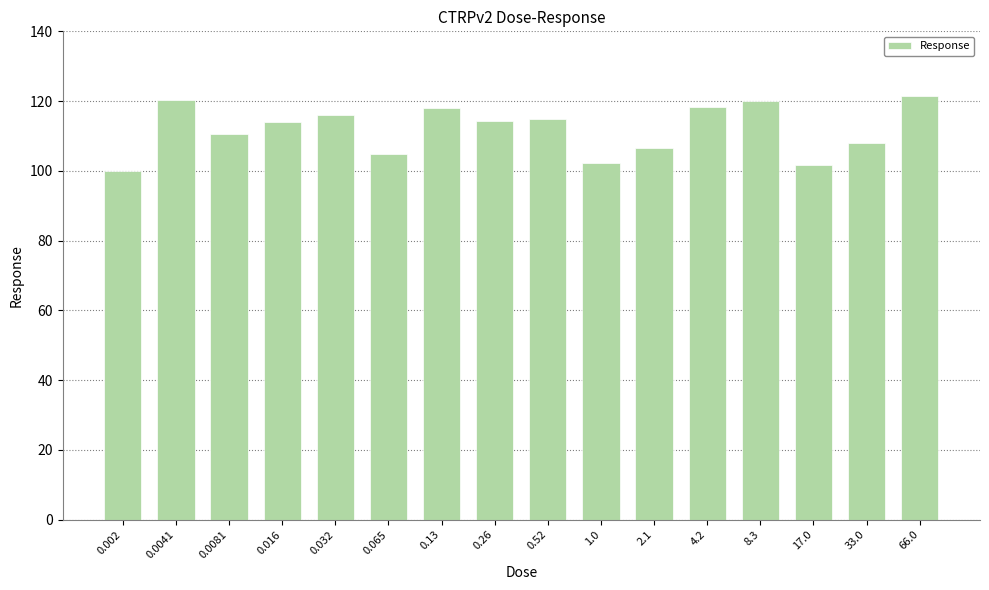

How many bars are there in total?

16